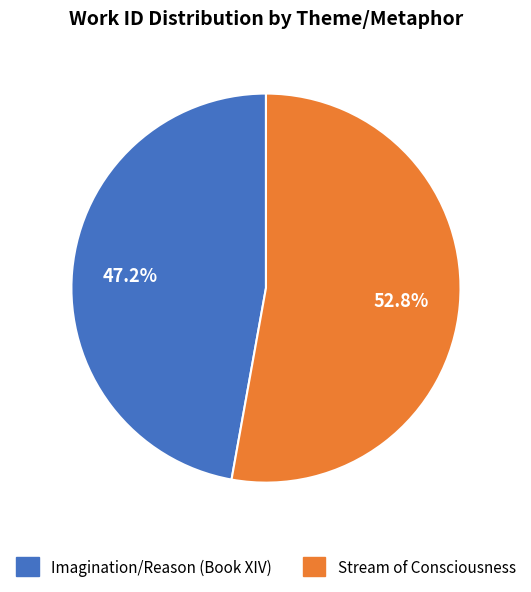

Does Imagination/Reason (Book XIV) represent more than half of the total?

No